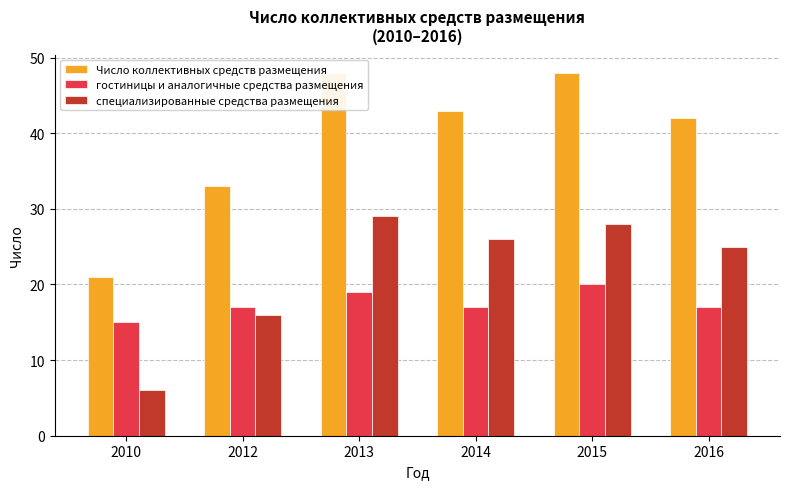

Reading left to right, list all the values displayed in this chart.

Число коллективных средств размещения: 2010=21	2012=33	2013=48	2014=43	2015=48	2016=42
гостиницы и аналогичные средства размещения: 2010=15	2012=17	2013=19	2014=17	2015=20	2016=17
специализированные средства размещения: 2010=6	2012=16	2013=29	2014=26	2015=28	2016=25